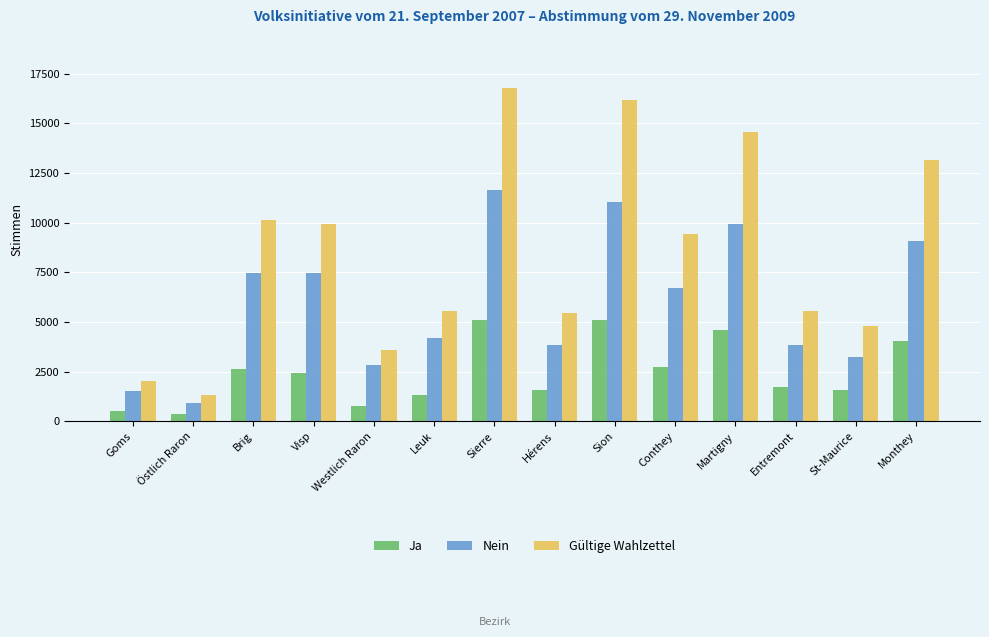

Which category has the lowest value in the Nein series?

Östlich Raron